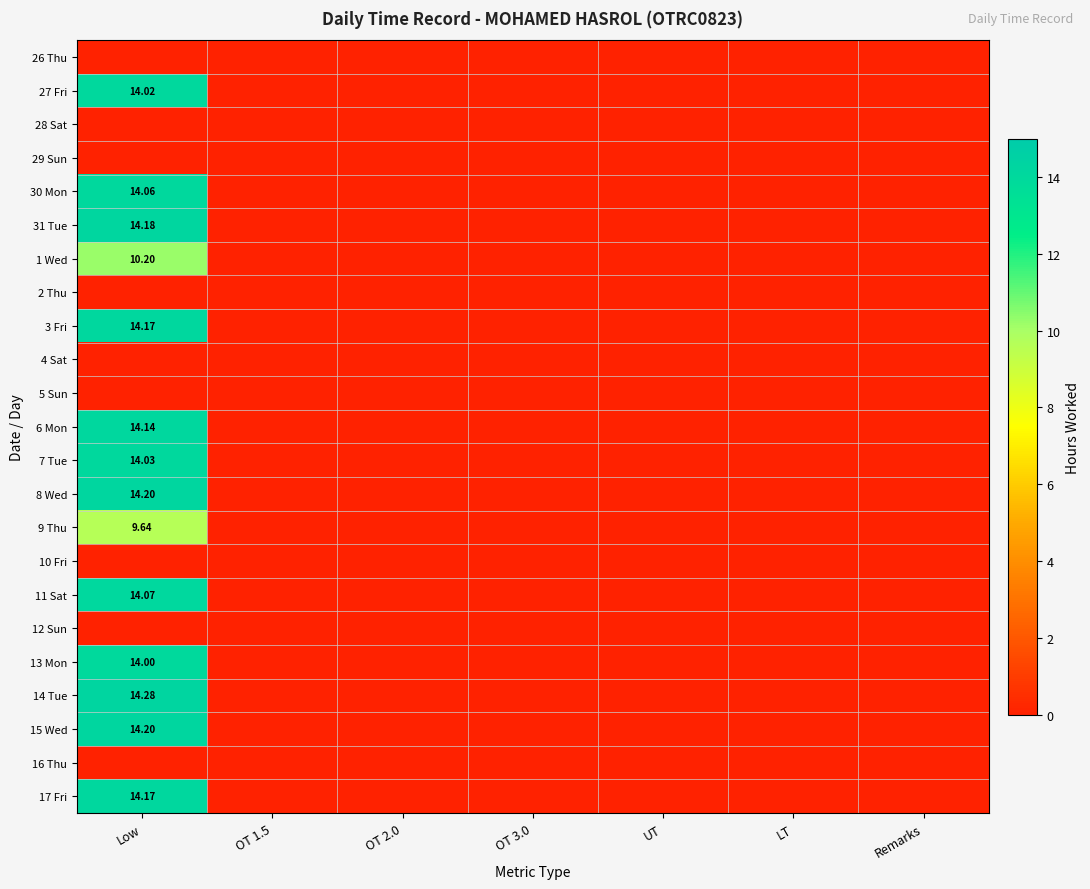

Between OT 1.5 and LT, which is larger?

OT 1.5